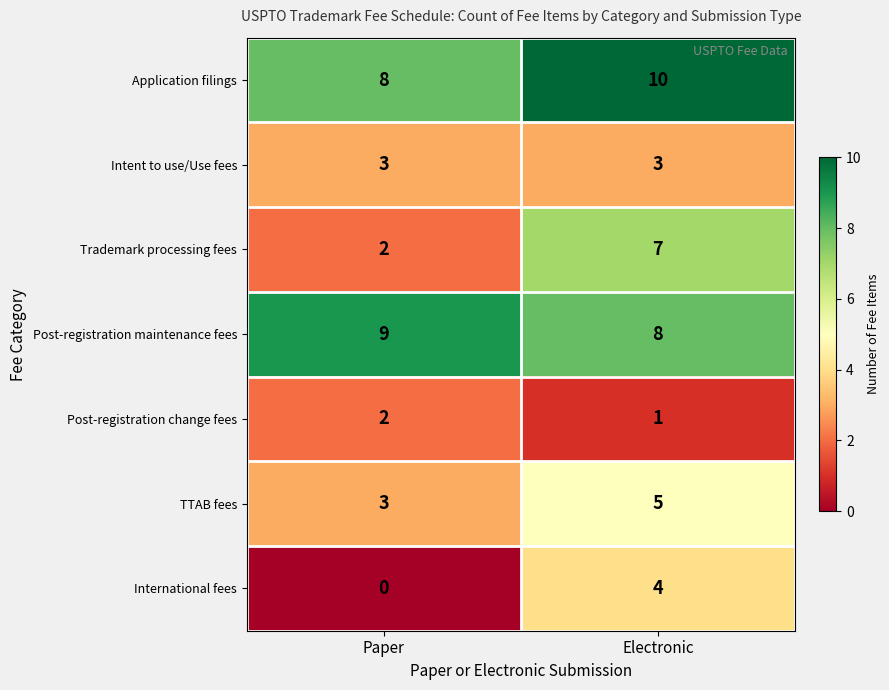

Which series has the largest range (max minus min)?

Trademark processing fees